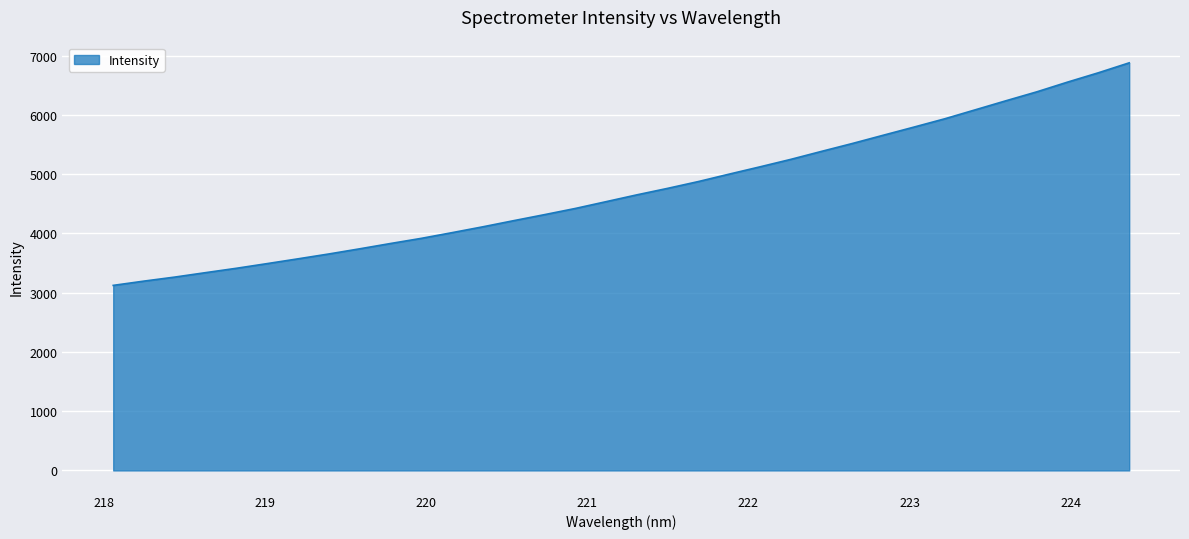

What is the minimum value shown in the chart?

3122.2